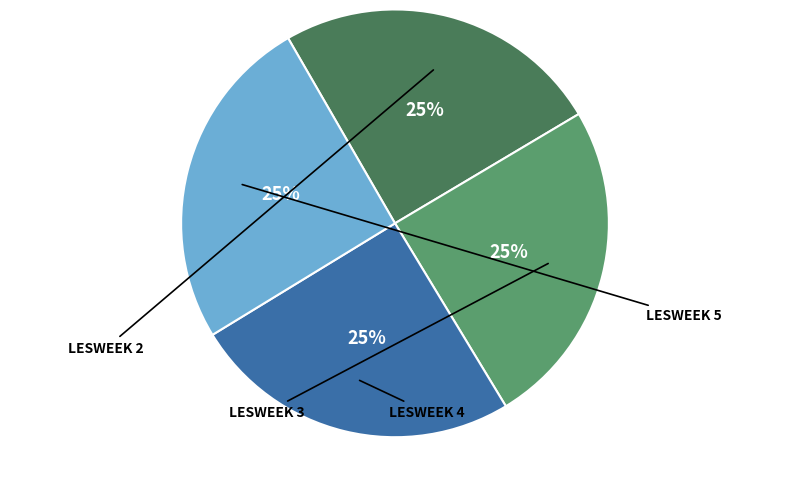

Does any single category account for the majority?

No